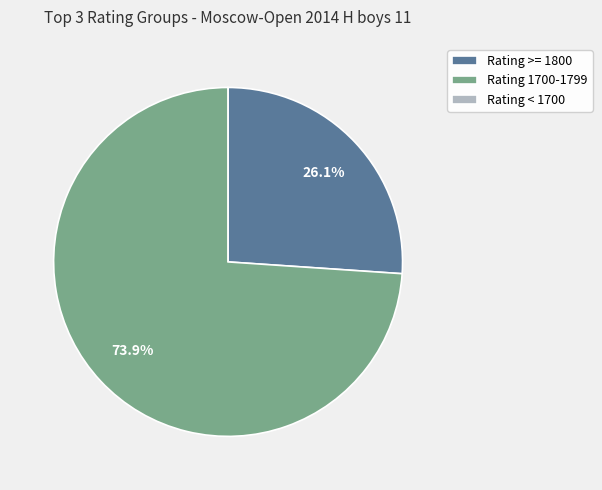

Is there a majority slice in this chart?

Yes